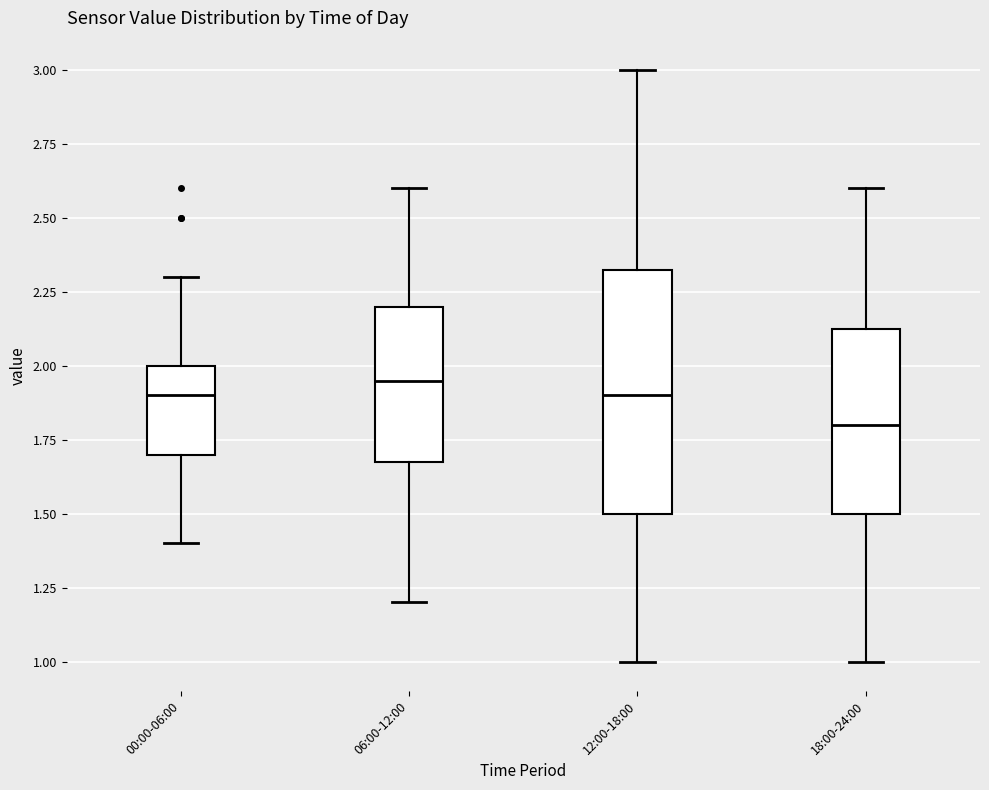

Reading left to right, transcribe this box plot: for each box, give where its median line is, the range the box spans, and where its two whiskers end, as read against the y-axis. The values are not printed on the chart, so give them approximately, as read against the axis.

00:00-06:00: median 1.90, box 1.70 to 2.00, whiskers 1.40 to 2.30
06:00-12:00: median 1.95, box 1.70 to 2.20, whiskers 1.20 to 2.60
12:00-18:00: median 1.90, box 1.50 to 2.35, whiskers 1.00 to 3.00
18:00-24:00: median 1.80, box 1.50 to 2.15, whiskers 1.00 to 2.60